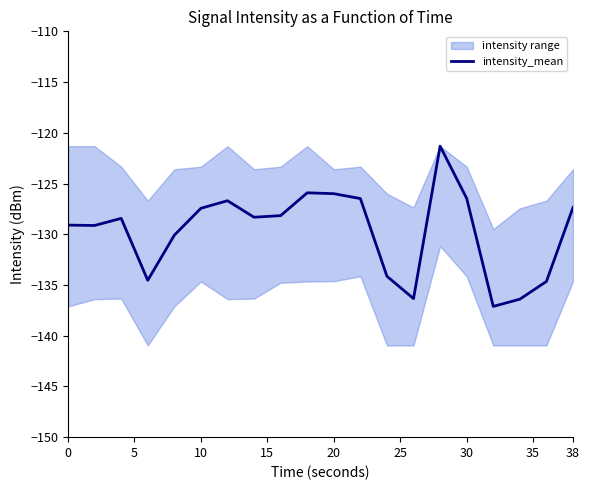

How many points are lower than both their immediate neighbors (excluding endpoints)?

5